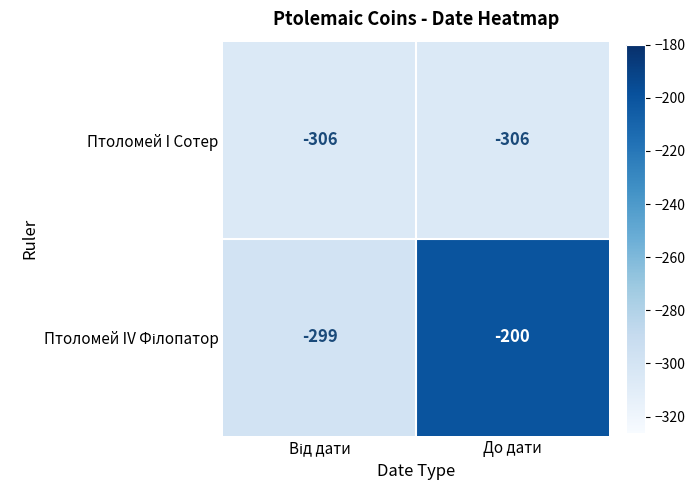

At which category is the sum across all series the highest?

До дати